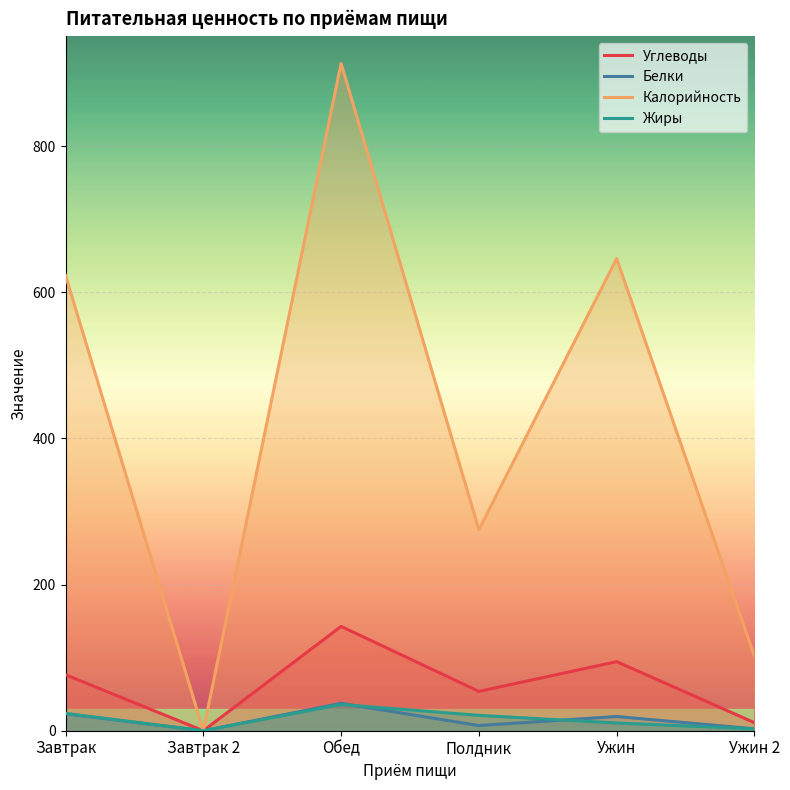

How many lines are shown in the chart?

4